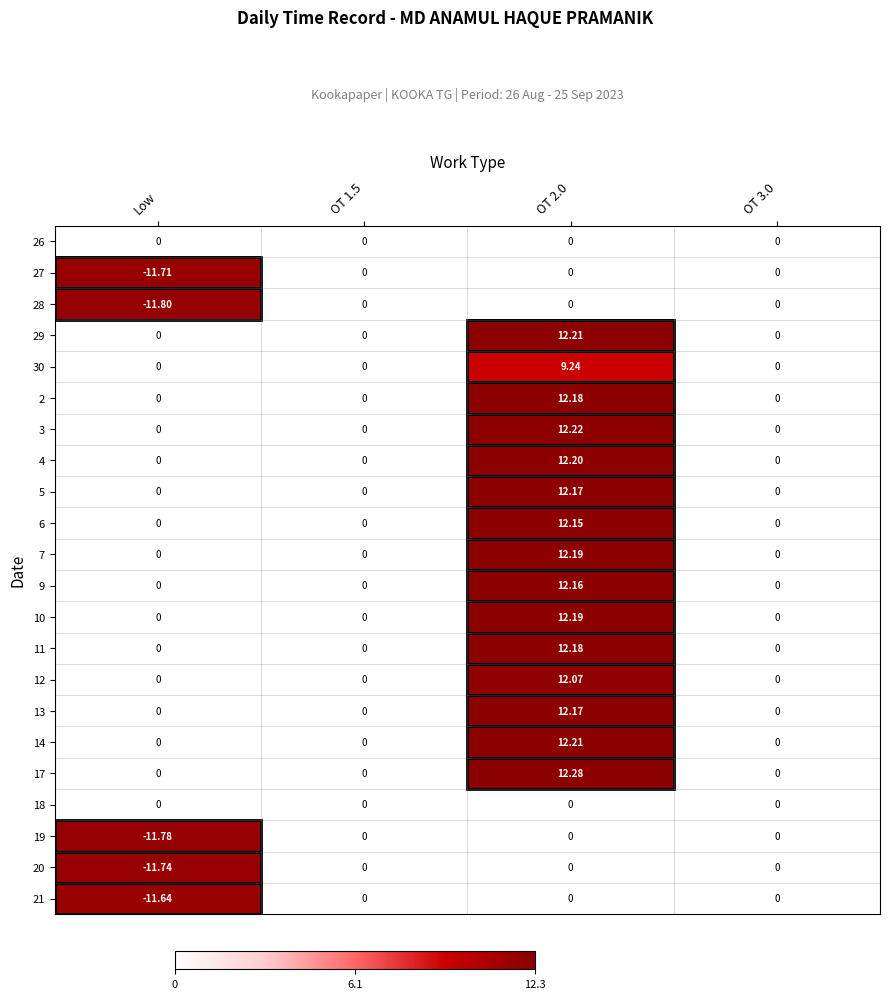

At which category is the sum across all series the highest?

OT 2.0